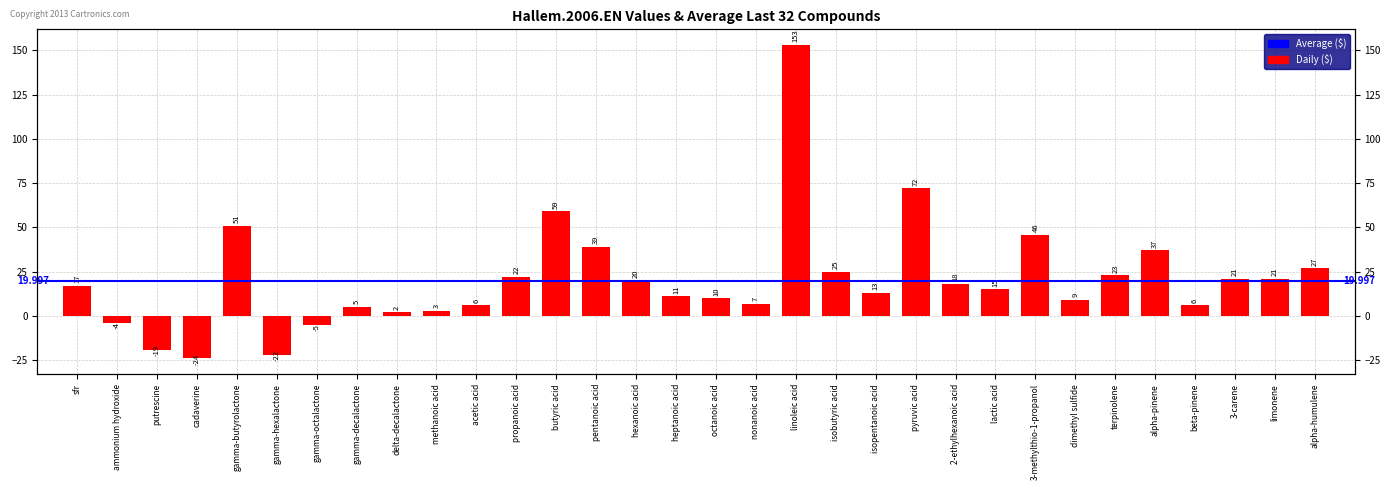

At which category does the chart reach its peak across all series?

linoleic acid